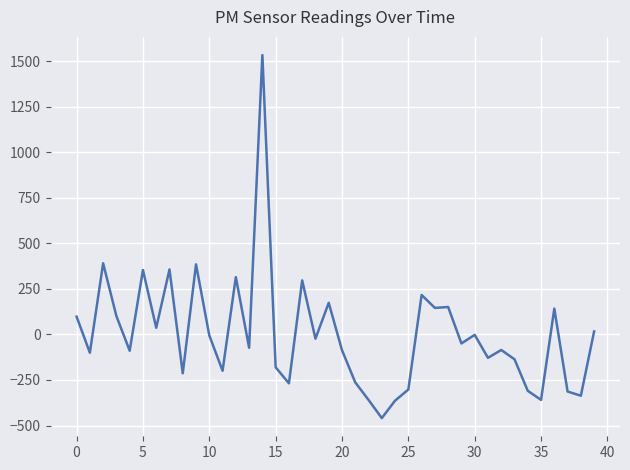

How many categories are shown in the chart?

40